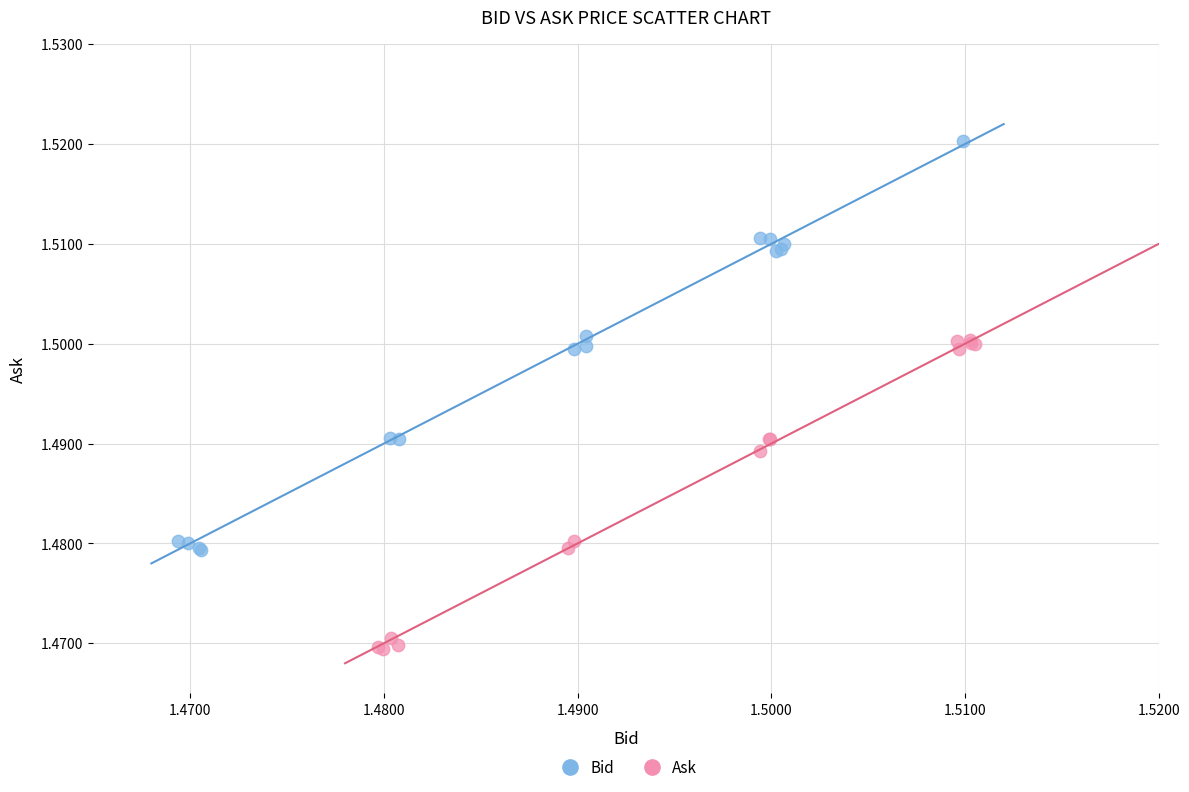

Which series contains the highest Y value?

Bid